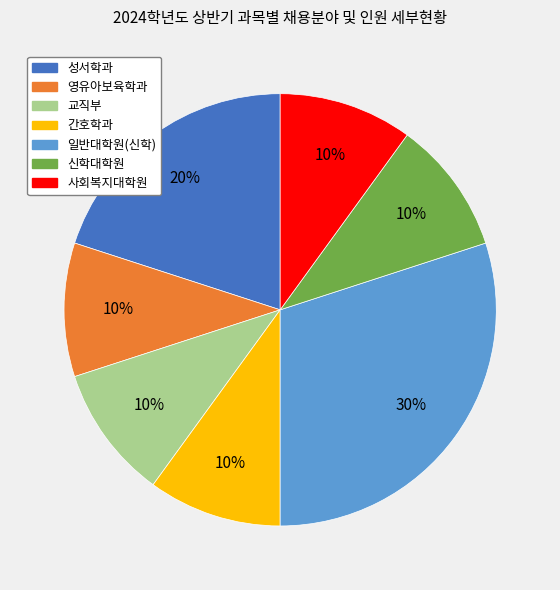

Approximately how many times larger is the value at 교직부 compared to 사회복지대학원?

1.0